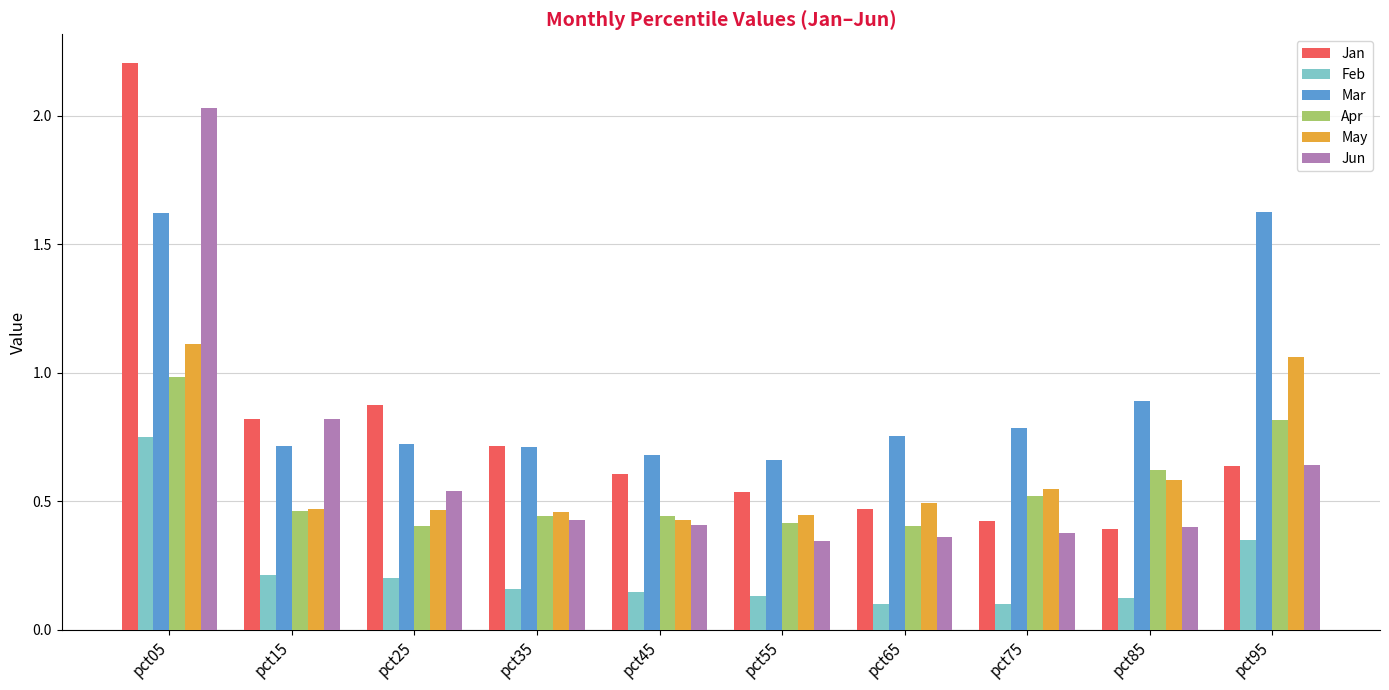

Where is Mar nearest to the value 1?

pct85